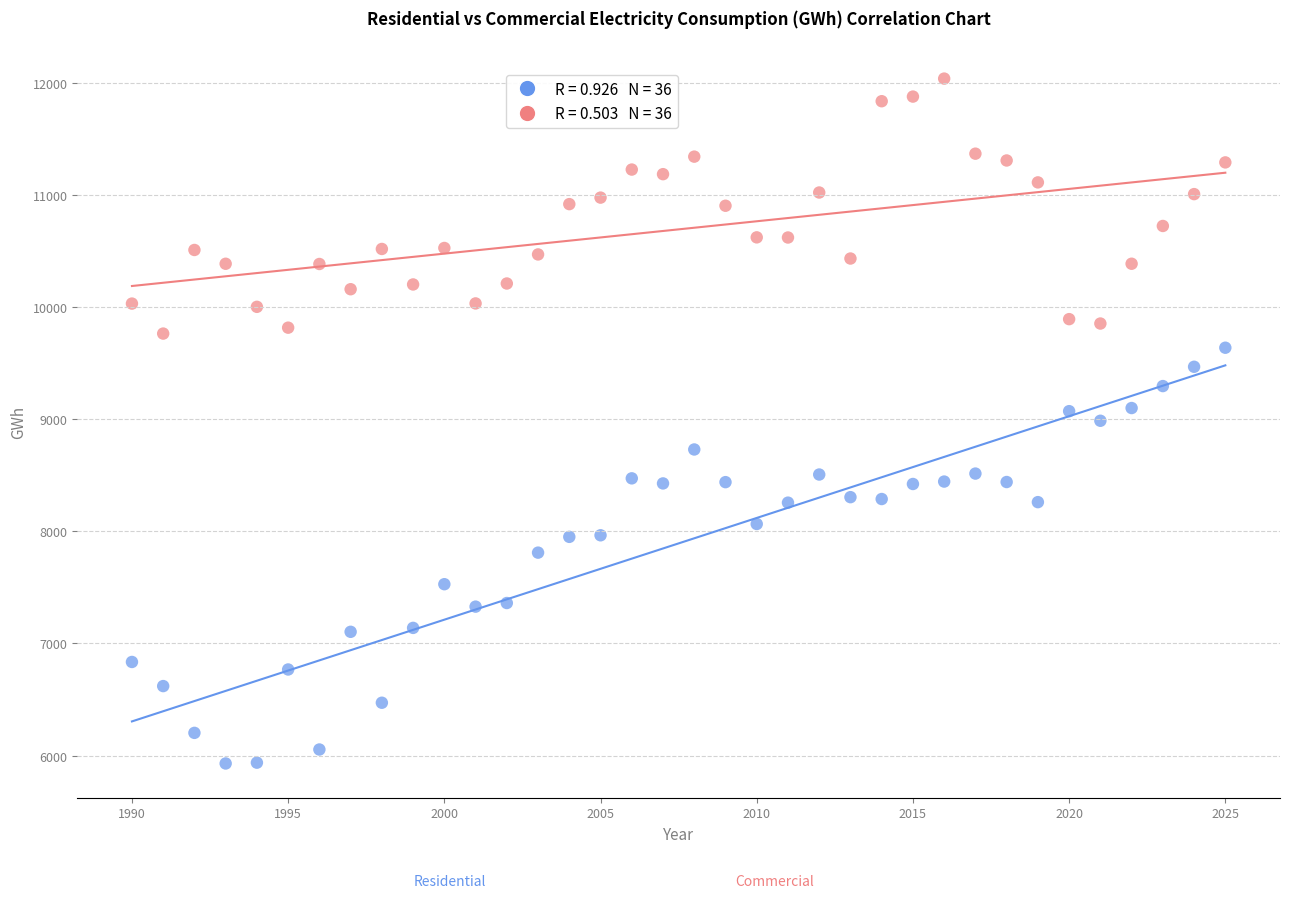

Across all data points, what is the range of Y values (max minus min)?

6109.6